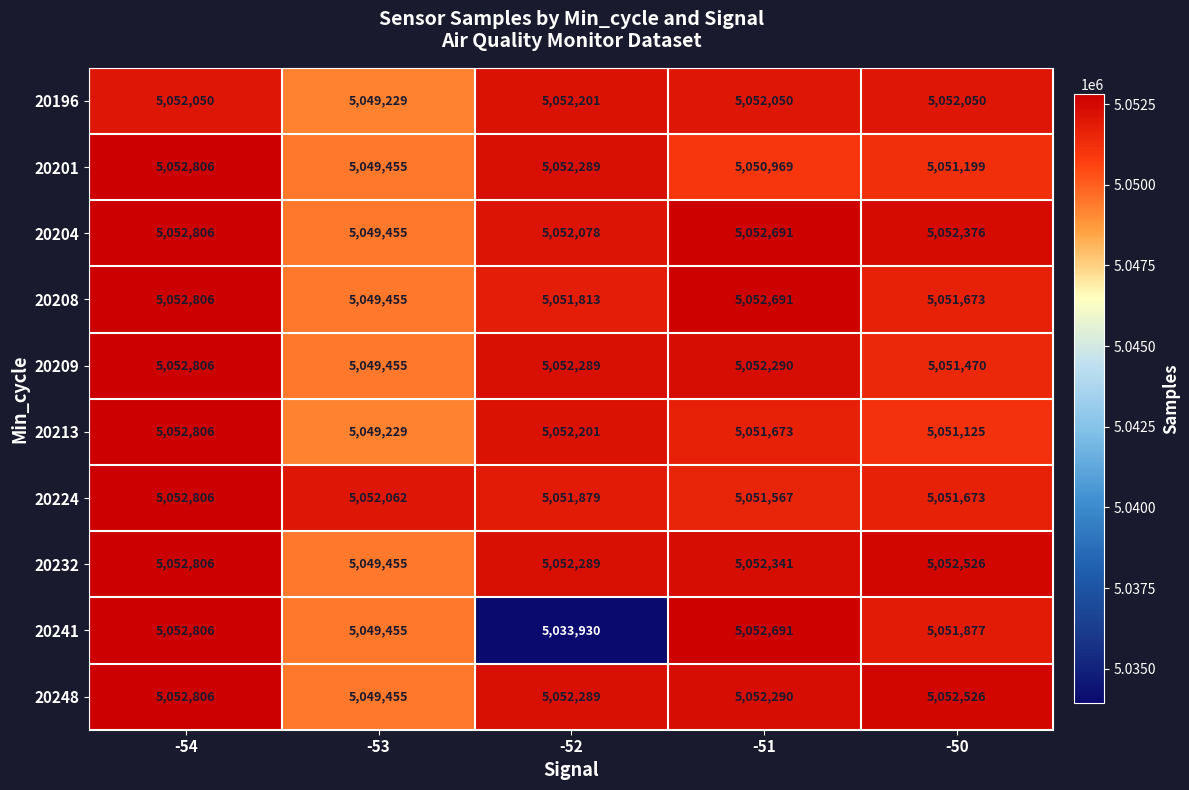

Which series has the widest spread of values?

20241